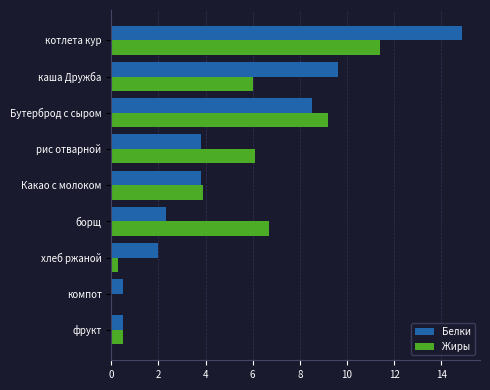

The value of Белки at борщ is 2.3. True or false?

True